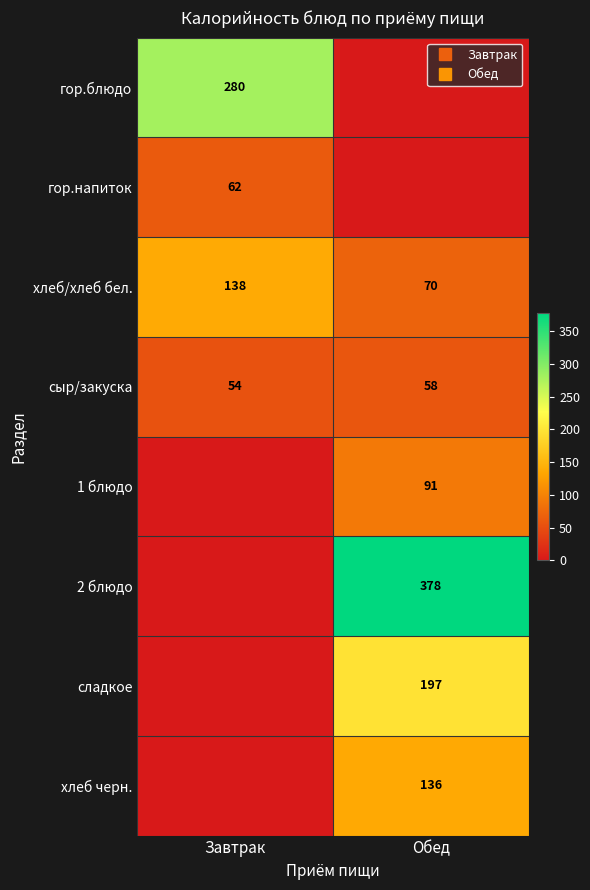

At how many categories does at least one series exceed 102?

2